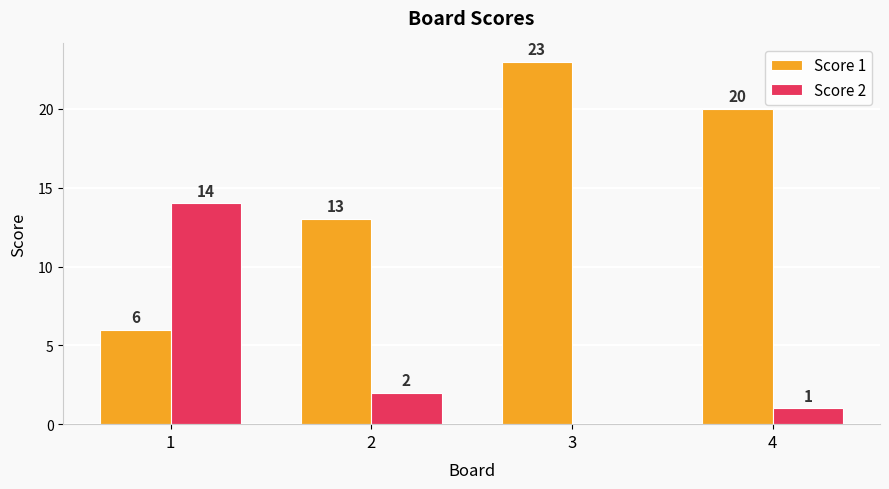

Where does the Score 2 series first go above 2?

1